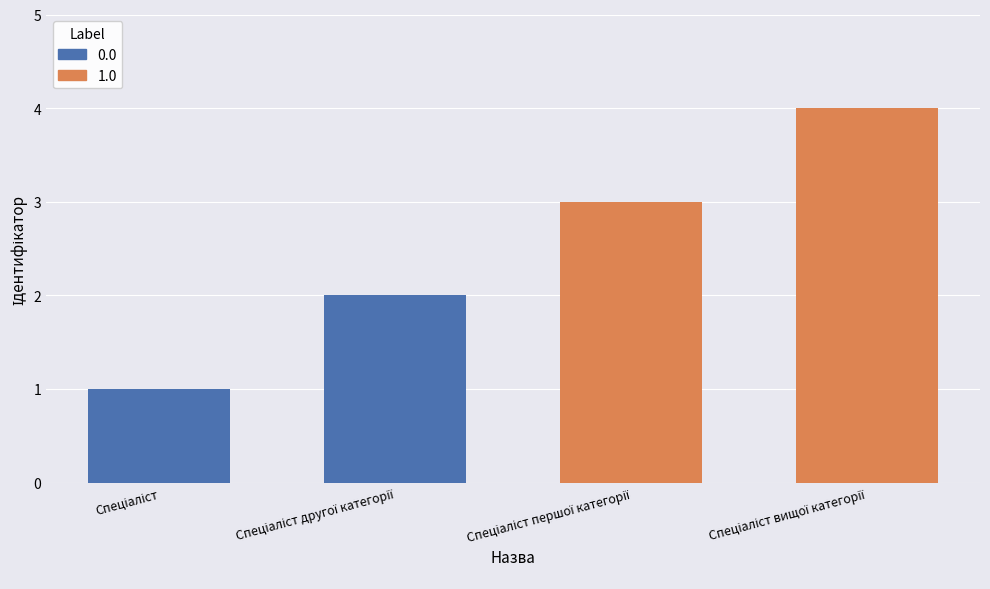

What is the sum of all values?

10